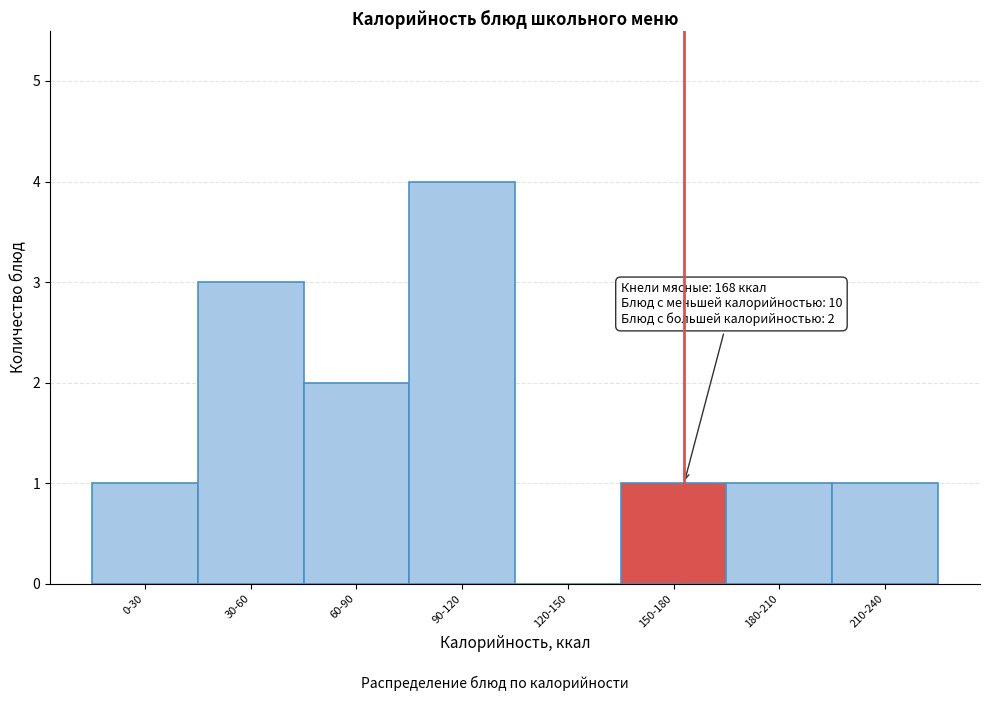

Reading left to right, transcribe all the data shown in this chart.

0-30=1	30-60=3	60-90=2	90-120=4	120-150=0	150-180=1	180-210=1	210-240=1